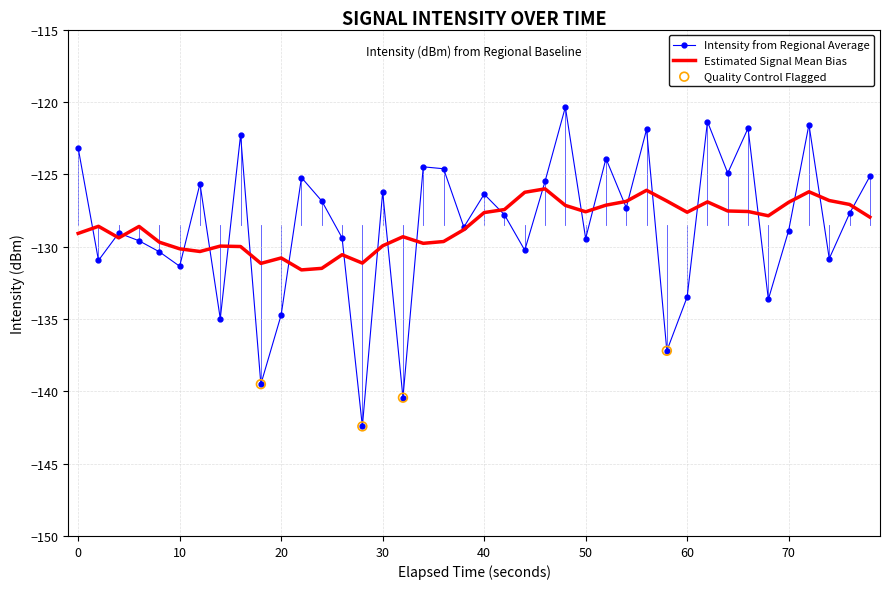

List the series in order of their peak value, highest first.

Intensity from Regional Average, Estimated Signal Mean Bias